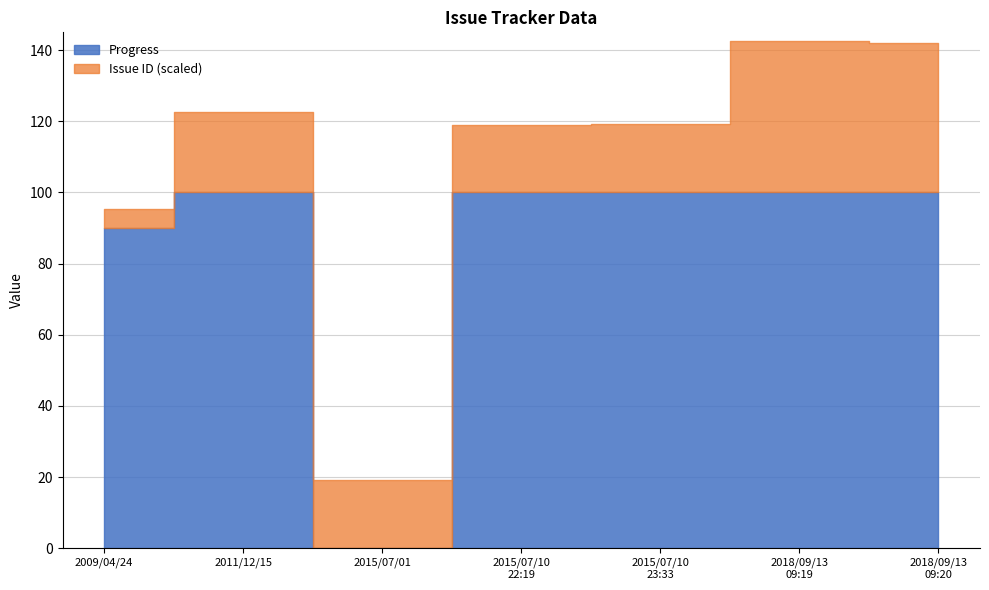

Is the value of Progress at 2018/09/13 09:19 greater than the value of Issue ID at 2015/07/10 23:33?

No